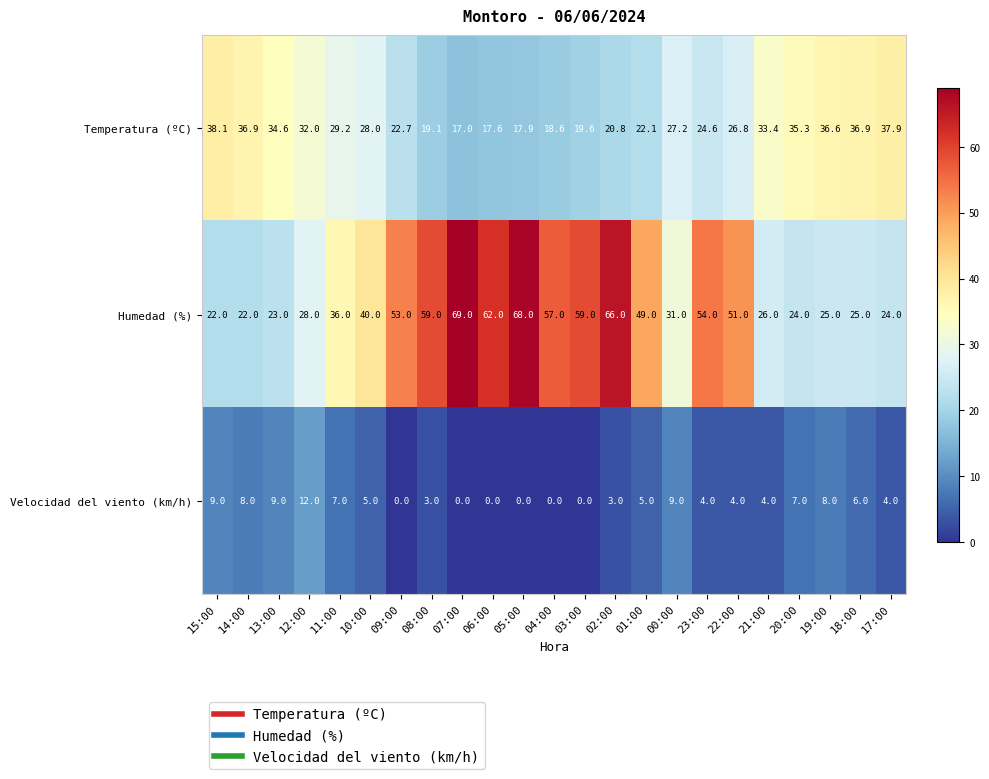

At how many categories does at least one series exceed 28?

23